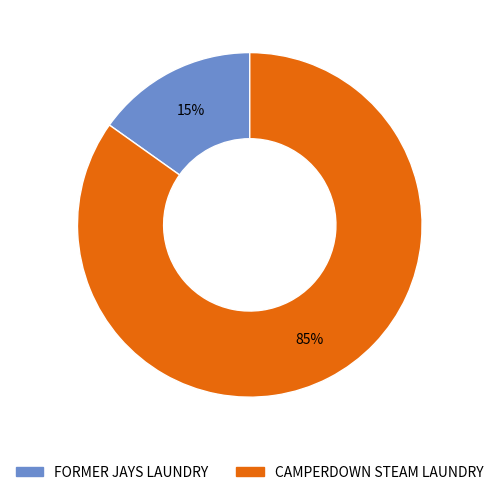

Is the sum of FORMER JAYS LAUNDRY and CAMPERDOWN STEAM LAUNDRY greater than half?

Yes